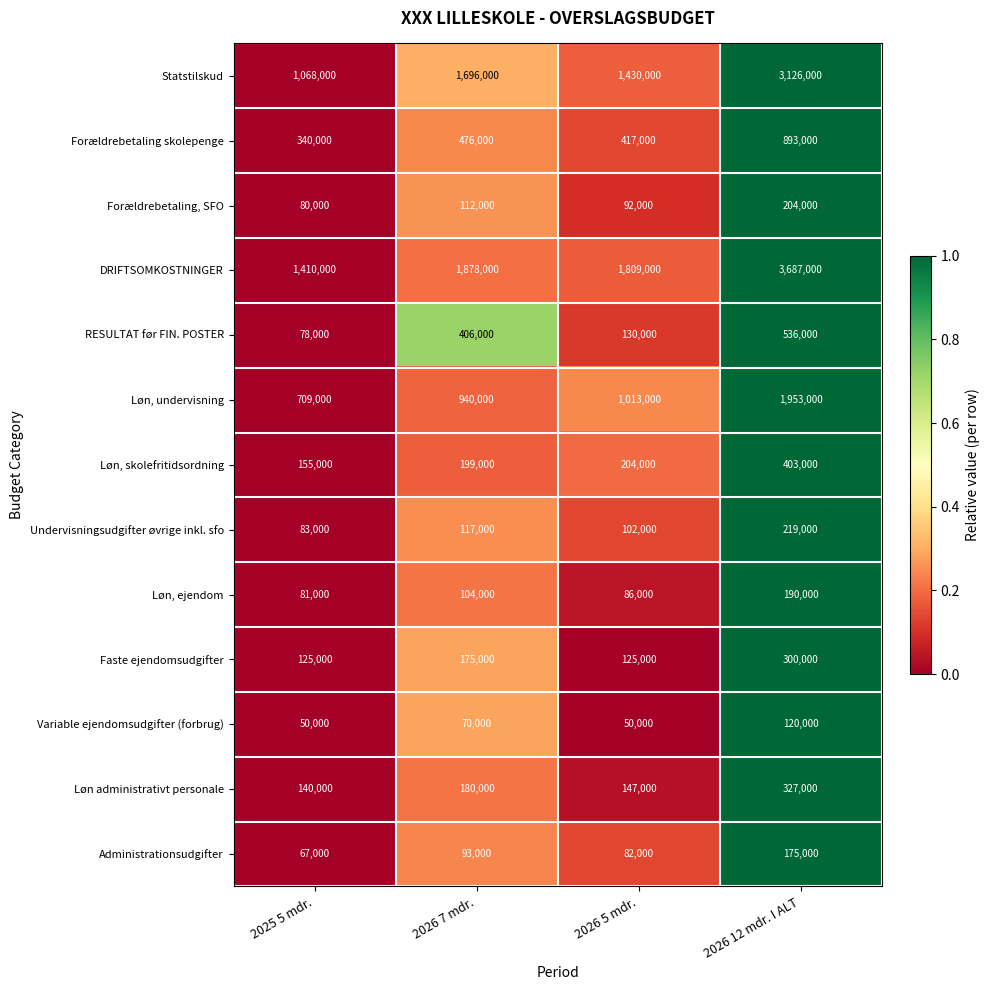

At 2026 7 mdr., list the series in order from smallest to largest.

Variable ejendomsudgifter (forbrug), Administrationsudgifter, Løn, ejendom, Forældrebetaling, SFO, Undervisningsudgifter øvrige inkl. sfo, Faste ejendomsudgifter, Løn administrativt personale, Løn, skolefritidsordning, RESULTAT før FIN. POSTER, Forældrebetaling skolepenge, Løn, undervisning, Statstilskud, DRIFTSOMKOSTNINGER